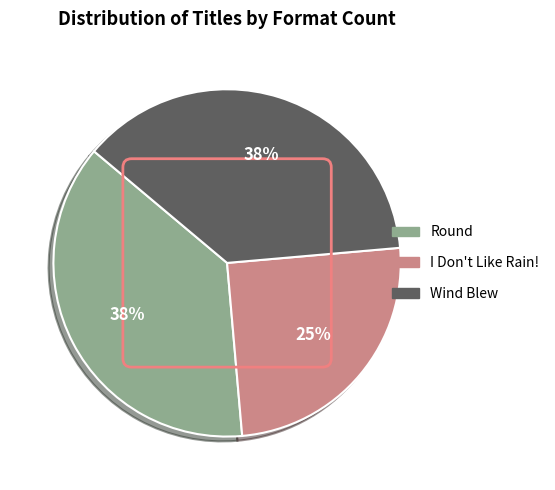

What is the smallest slice in the pie chart?

I Don't Like Rain!